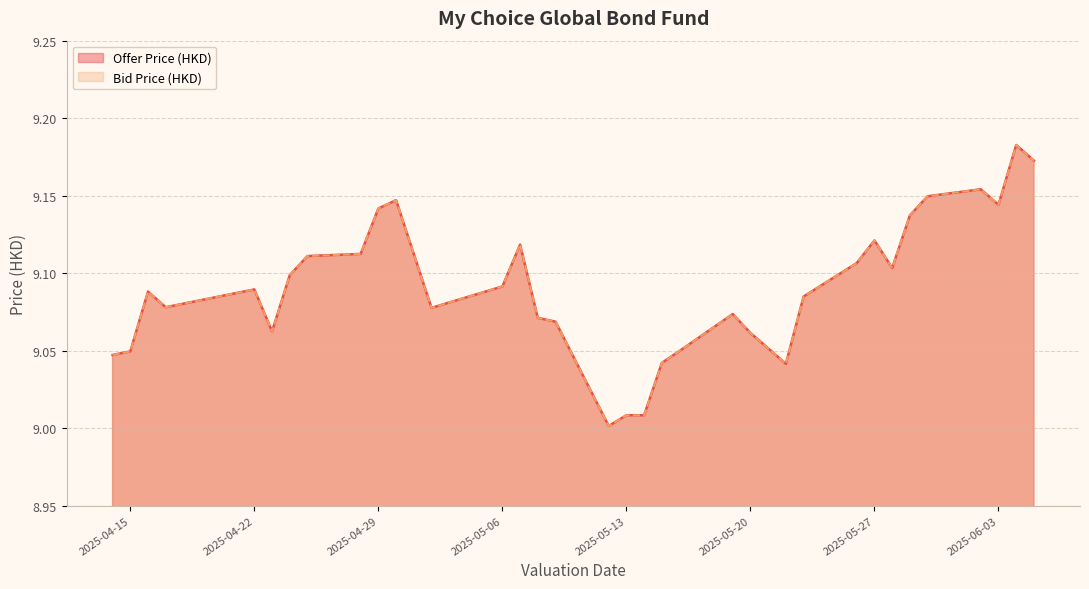

Rank the categories by Offer Price (HKD) value from lowest to highest.

2025-05-12, 2025-05-14, 2025-05-13, 2025-05-22, 2025-05-15, 2025-04-14, 2025-04-15, 2025-05-16, 2025-05-21, 2025-05-20, 2025-04-23, 2025-05-09, 2025-05-08, 2025-05-19, 2025-05-02, 2025-04-17, 2025-05-23, 2025-04-16, 2025-04-22, 2025-05-06, 2025-04-24, 2025-05-28, 2025-05-26, 2025-04-25, 2025-04-28, 2025-05-07, 2025-05-27, 2025-05-29, 2025-04-29, 2025-06-03, 2025-04-30, 2025-05-30, 2025-06-02, 2025-06-05, 2025-06-04